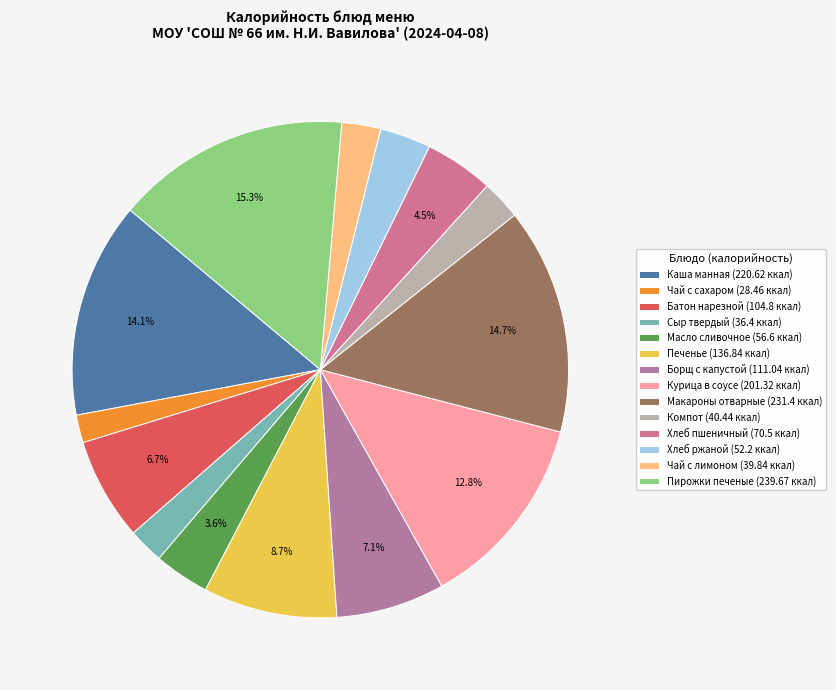

How many segments does this pie chart have?

14